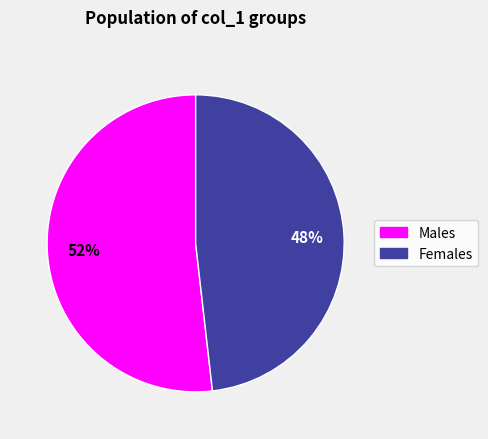

Count the number of slices in the pie.

2